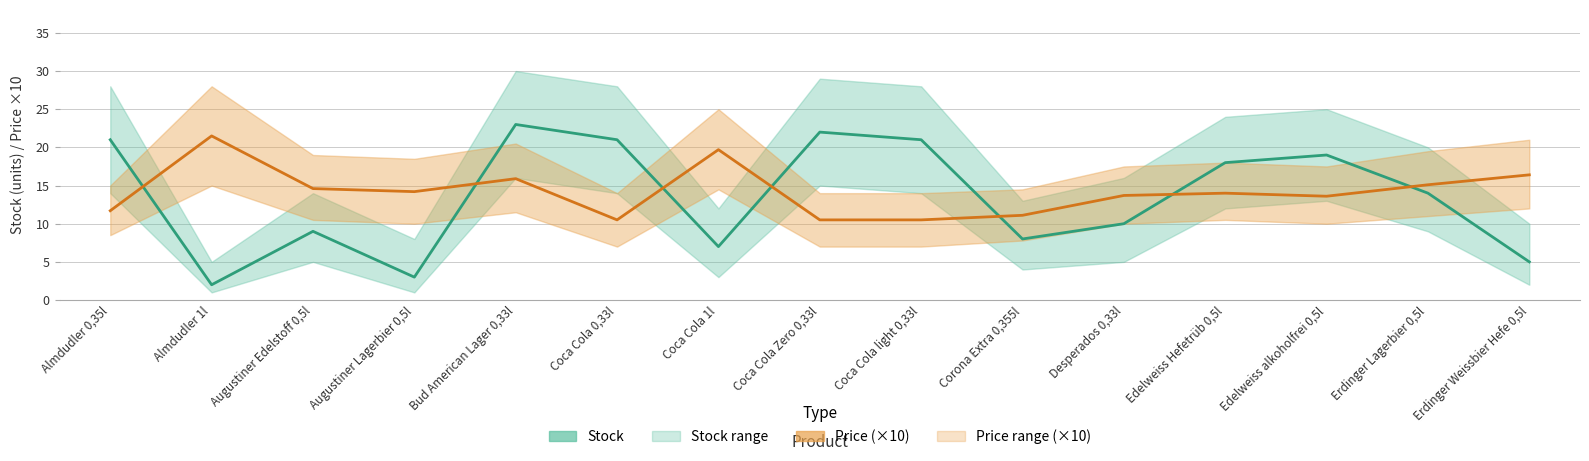

What is the value of the Stock point at the 8th from the left?

22.0